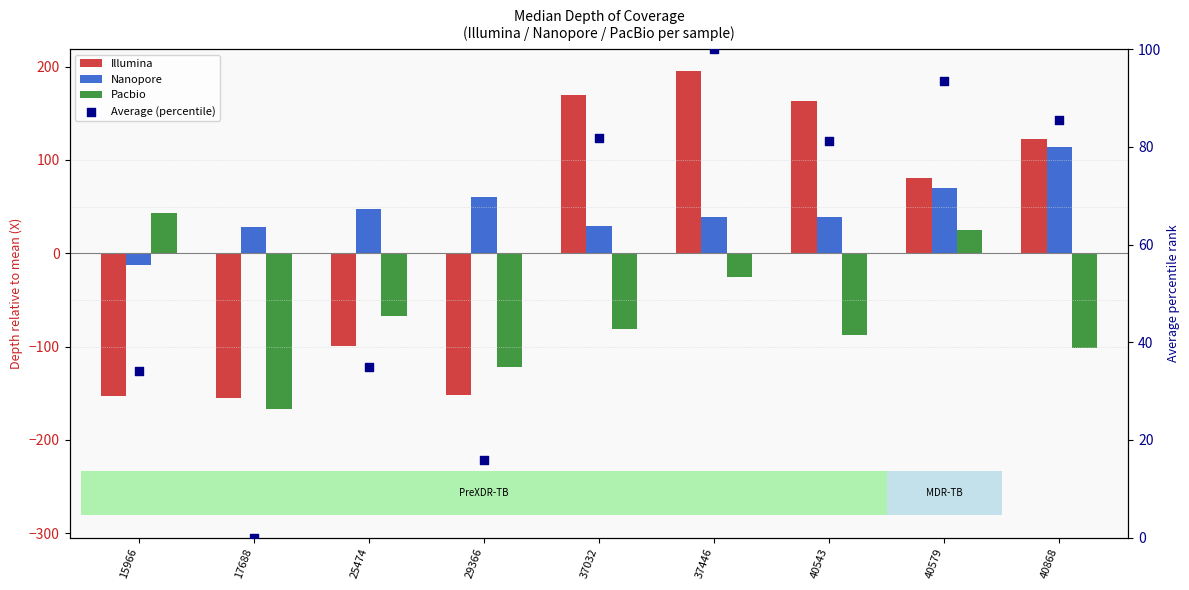

What are all the series names shown in the legend?

Illumina, Nanopore, Pacbio, Average (percentile)